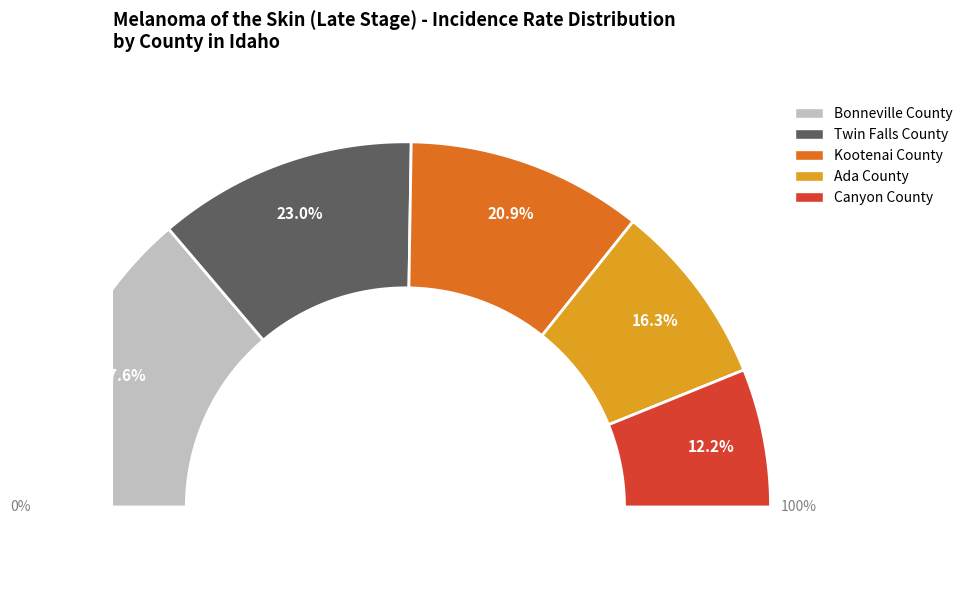

Do Kootenai County and Canyon County together represent more than half of the pie?

No